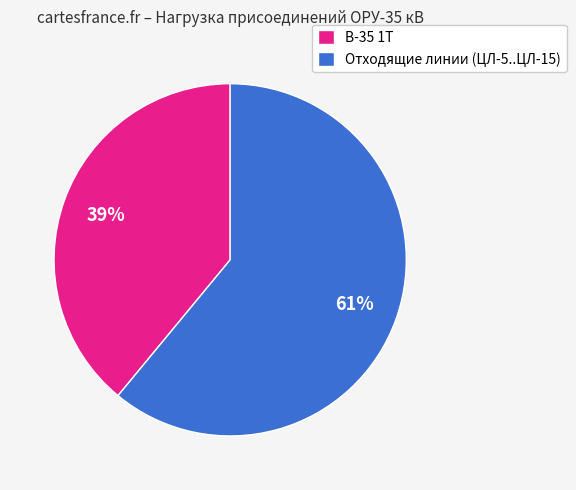

Do В-35 1Т and Отходящие линии (ЦЛ-5..ЦЛ-15) together represent more than half of the pie?

Yes